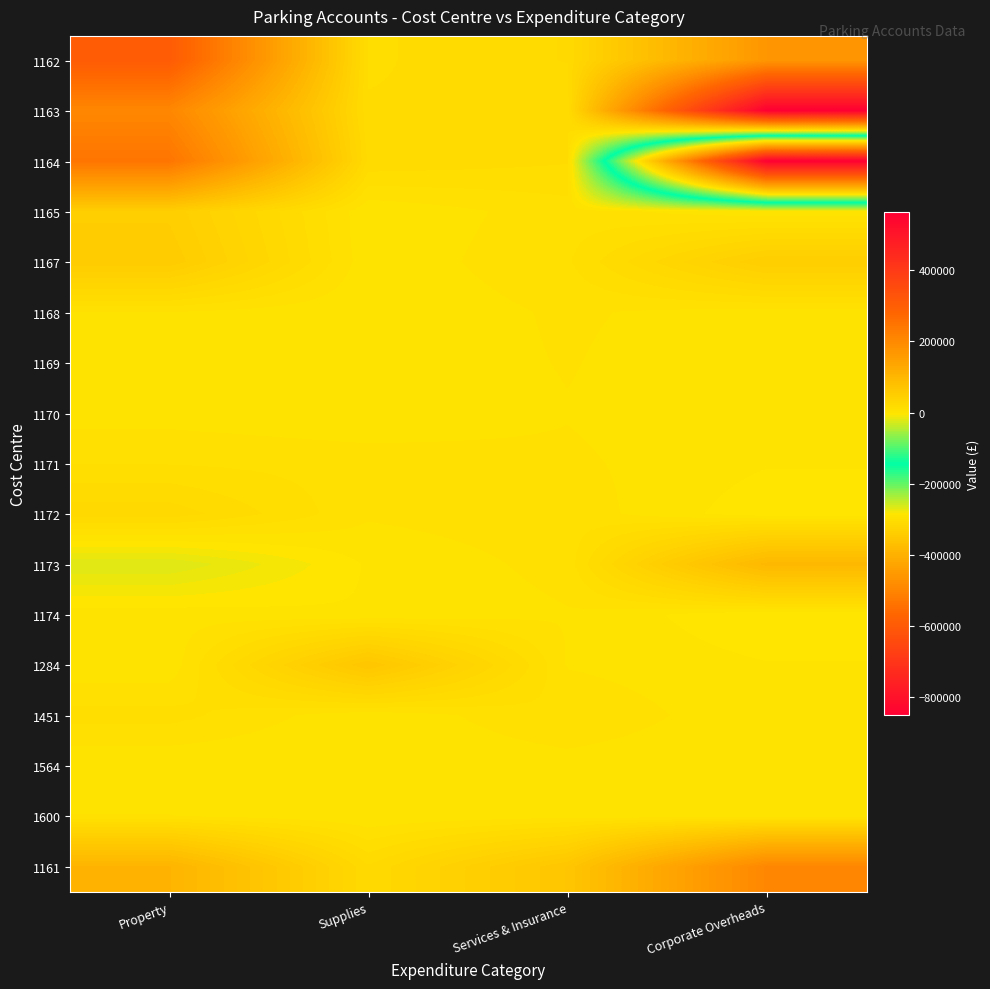

Which has a higher value, Corporate Overheads or Property?

Property